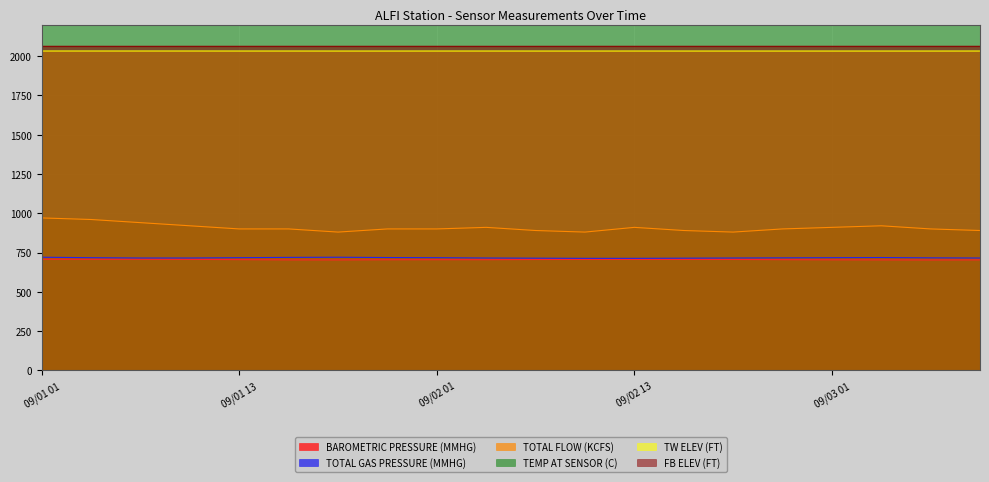

What is the label of the 4th point from the left?

09/01 10